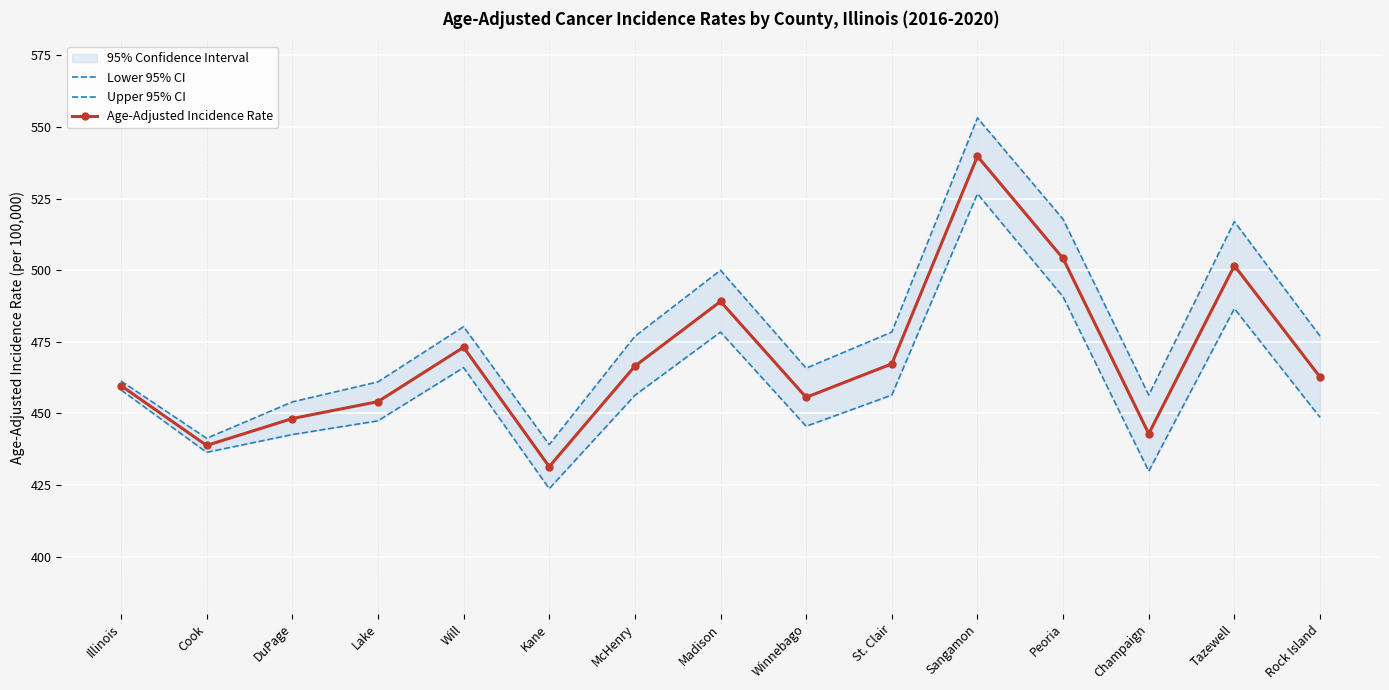

Where does the Upper 95% CI series first go above 476?

Will